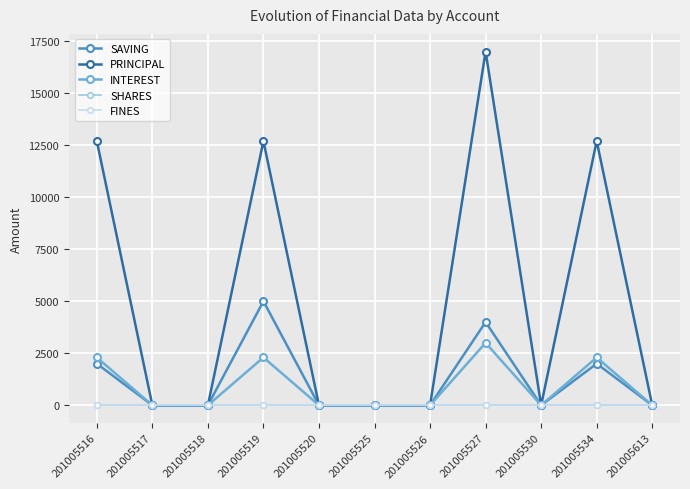

Is this an area chart (filled region under the line)?

No